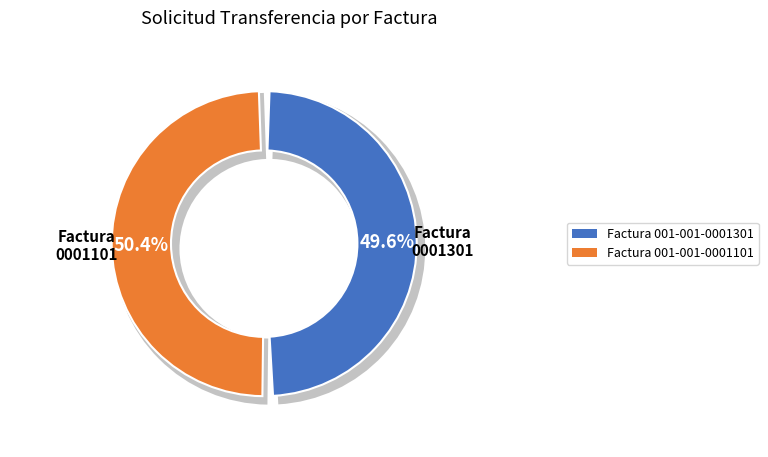

How much of the chart is everything except Factura 001-001-0001301?

50.4%